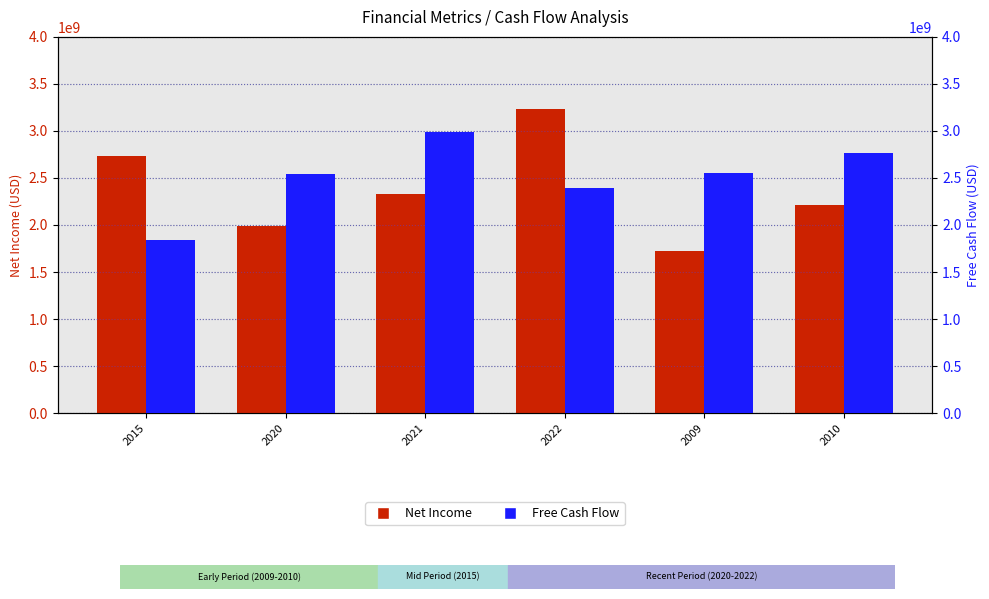

Count the Net Income values in the range 1990000000 to 2733000000.

4